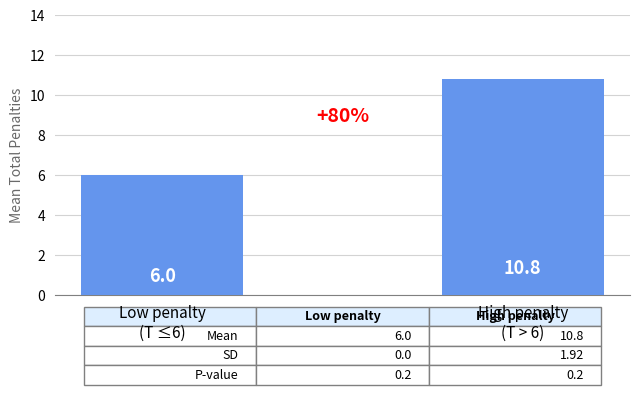

Is it true that the value at Low penalty
(T ≤6) is 6.0?

True